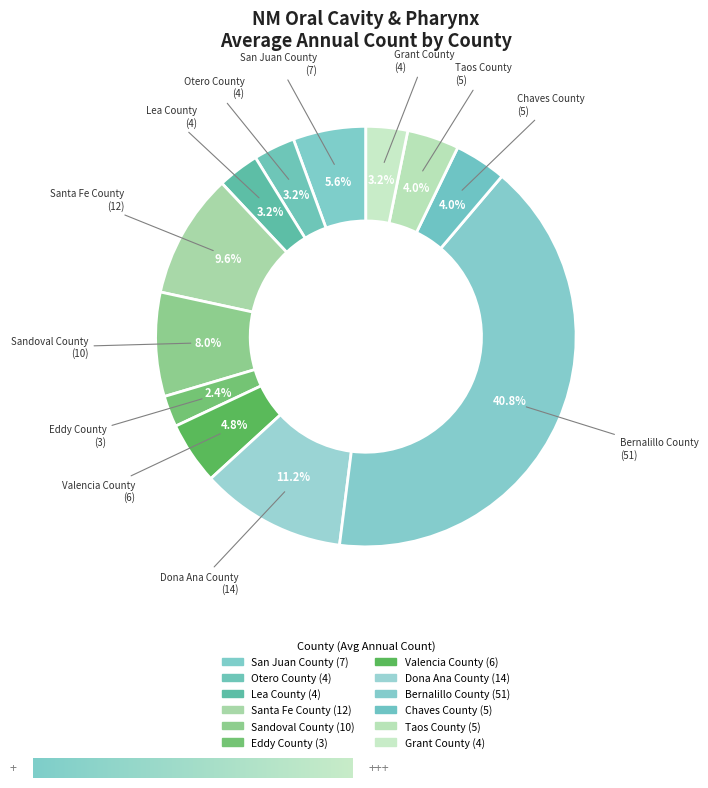

Combined, what portion of the pie is Grant County and Bernalillo County?

44.0%